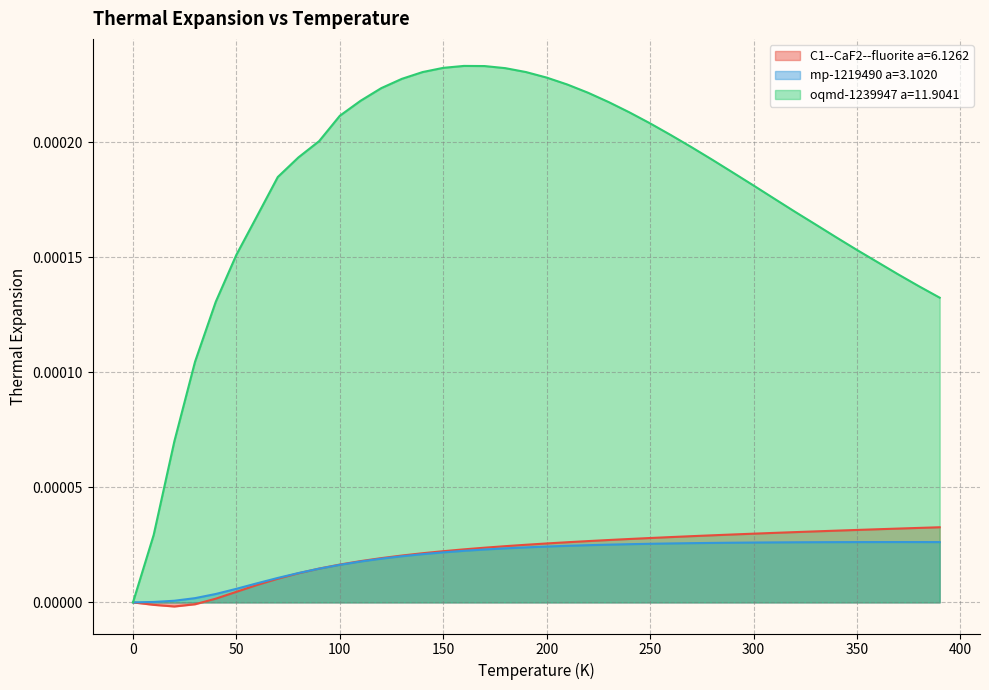

Which series has the largest total across all categories?

oqmd-1239947 a=11.9041